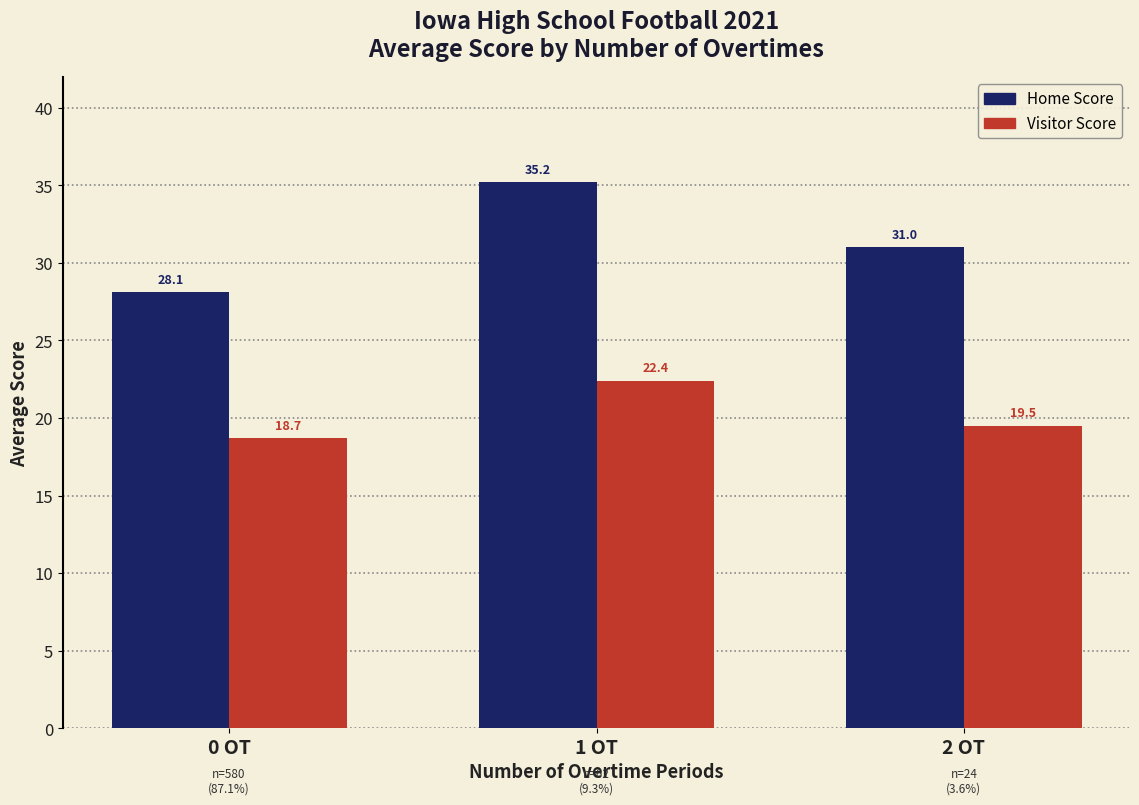

How many groups of bars are there?

3